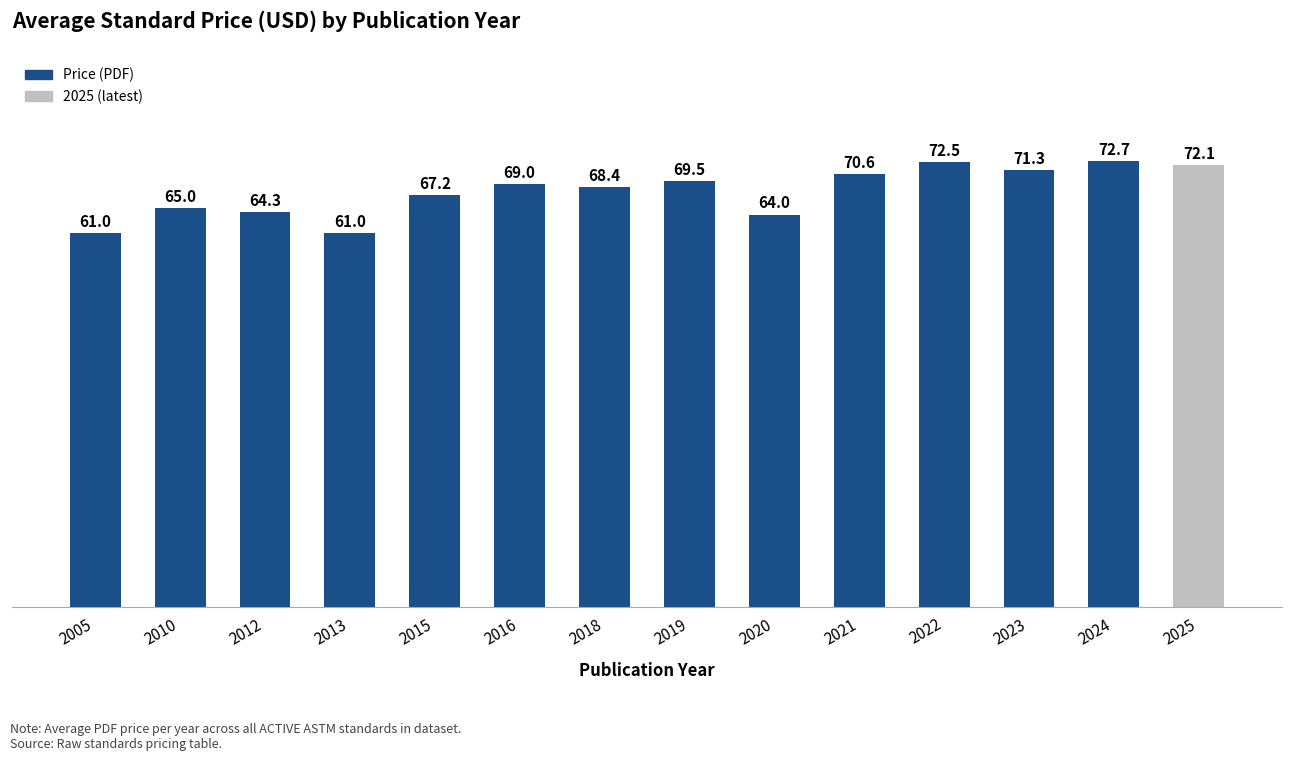

How many series are shown in this chart?

1